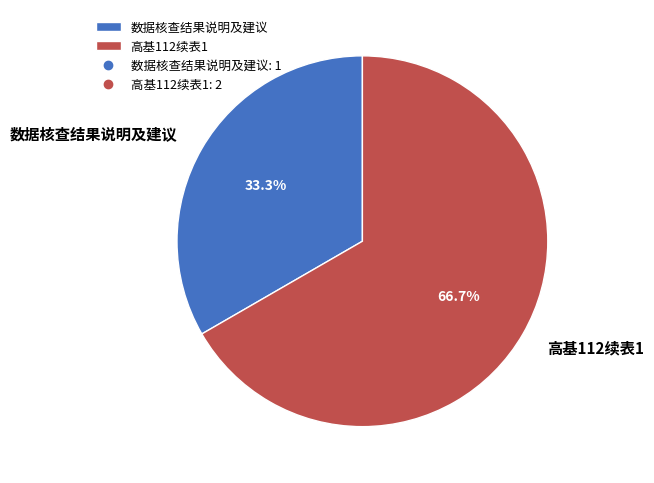

To the nearest percent, what is the average slice percentage?

50%